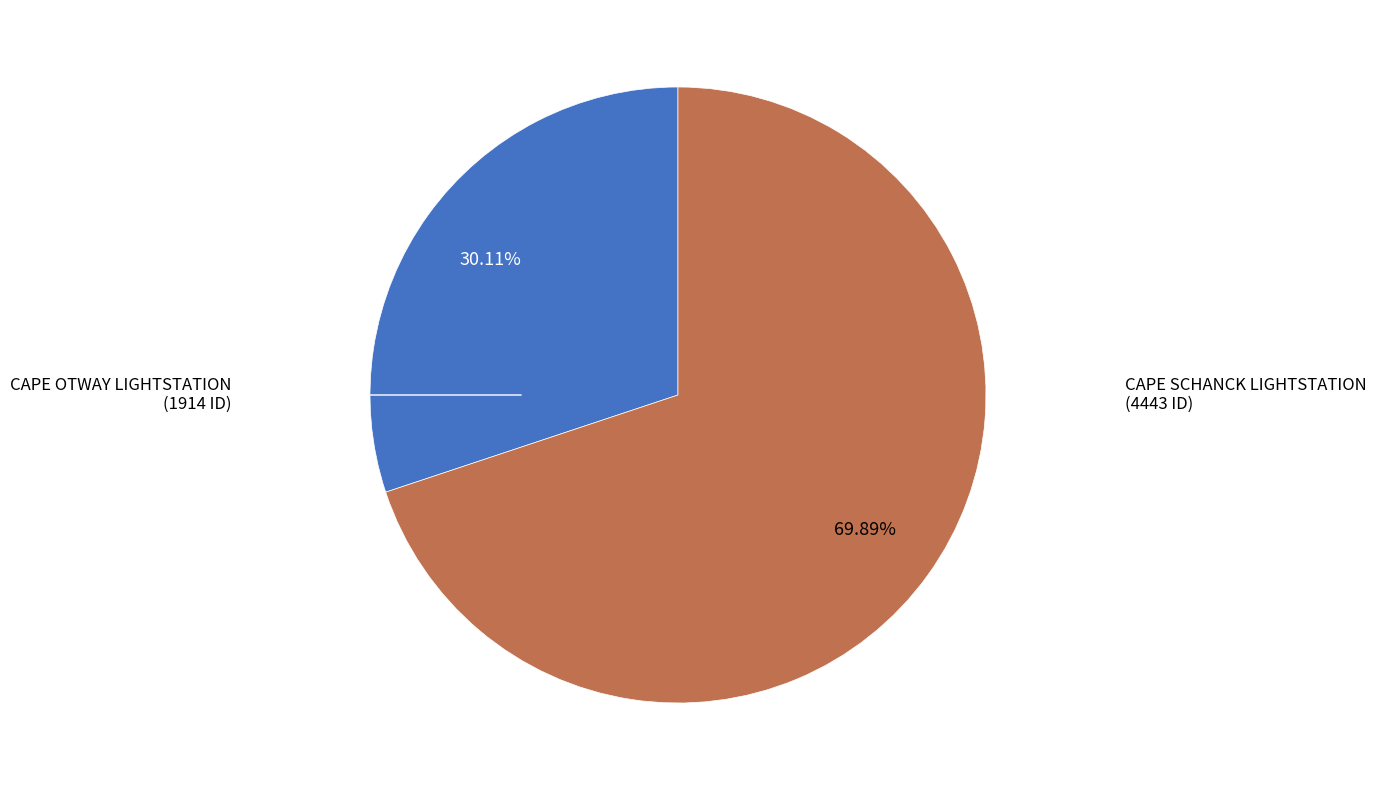

Is there any slice that represents more than half of the pie?

Yes